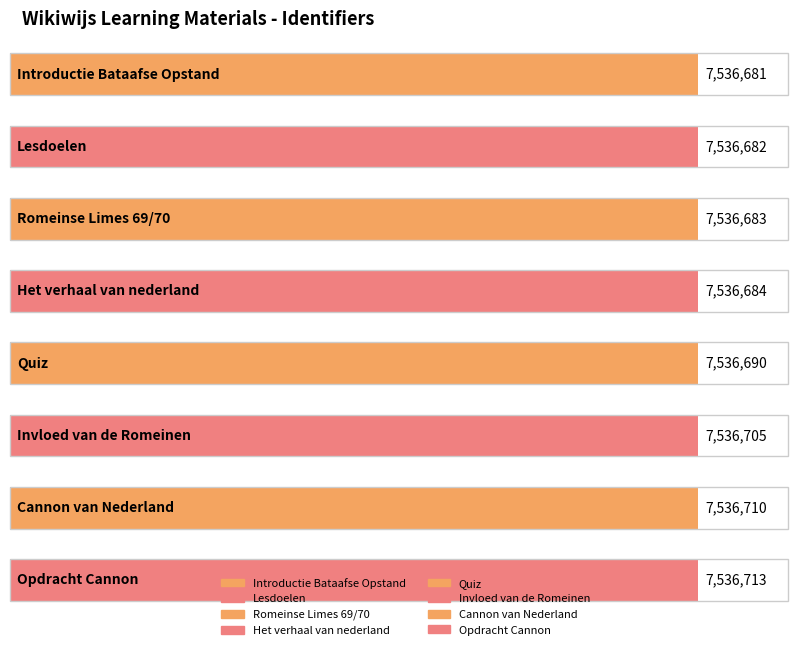

How many bars are there in total?

8